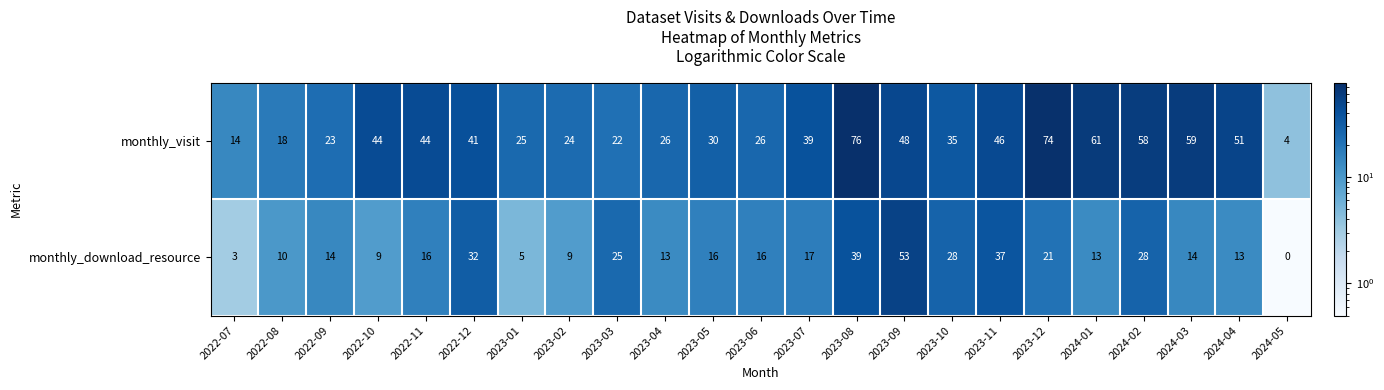

True or false: monthly_visit has a value of 32 at 2024-03.

False